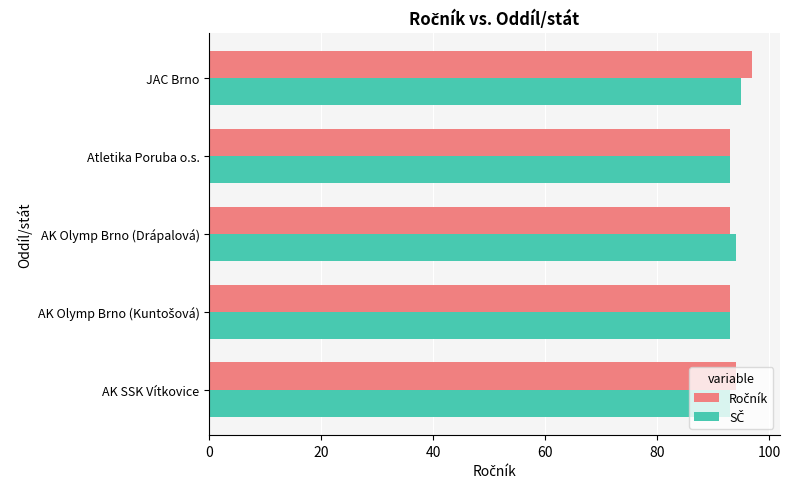

What is the minimum value shown in the chart?

93